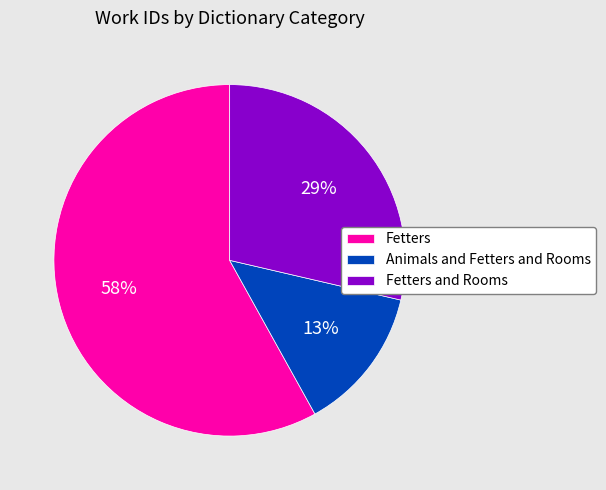

Is the sum of Fetters and Rooms and Fetters greater than half?

Yes